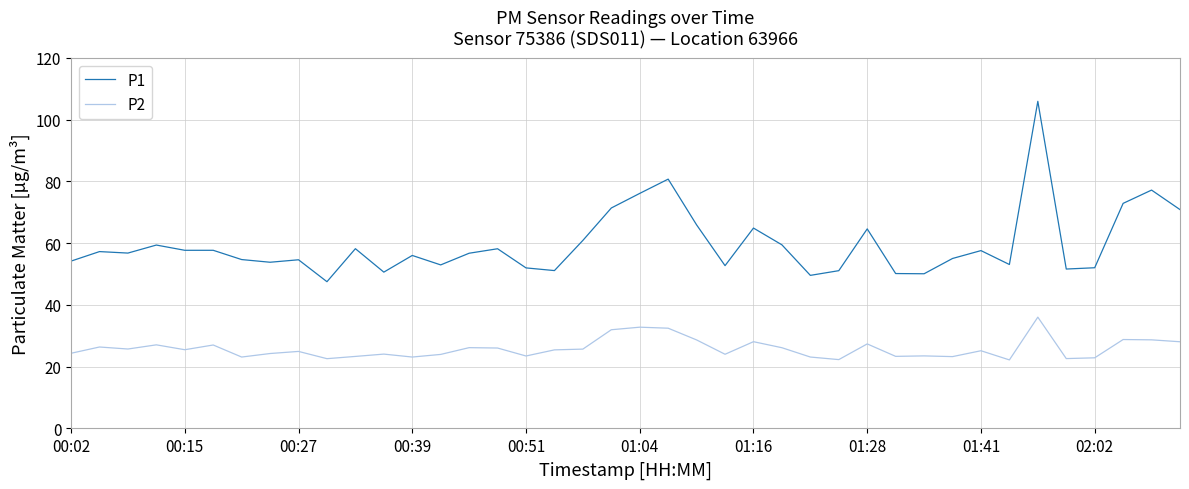

List the series in order of their overall mean, lowest first.

P2, P1